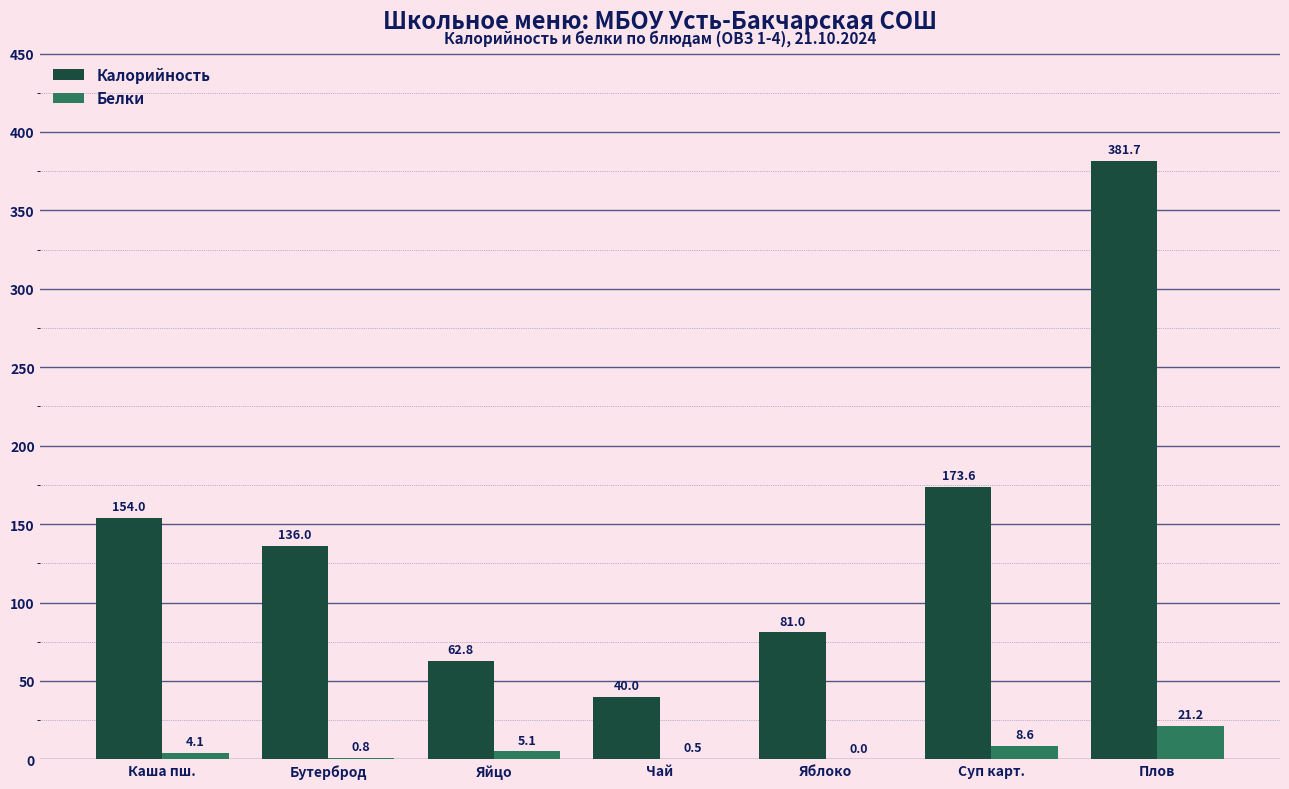

What is the total value across all series at Суп карт.?

182.3